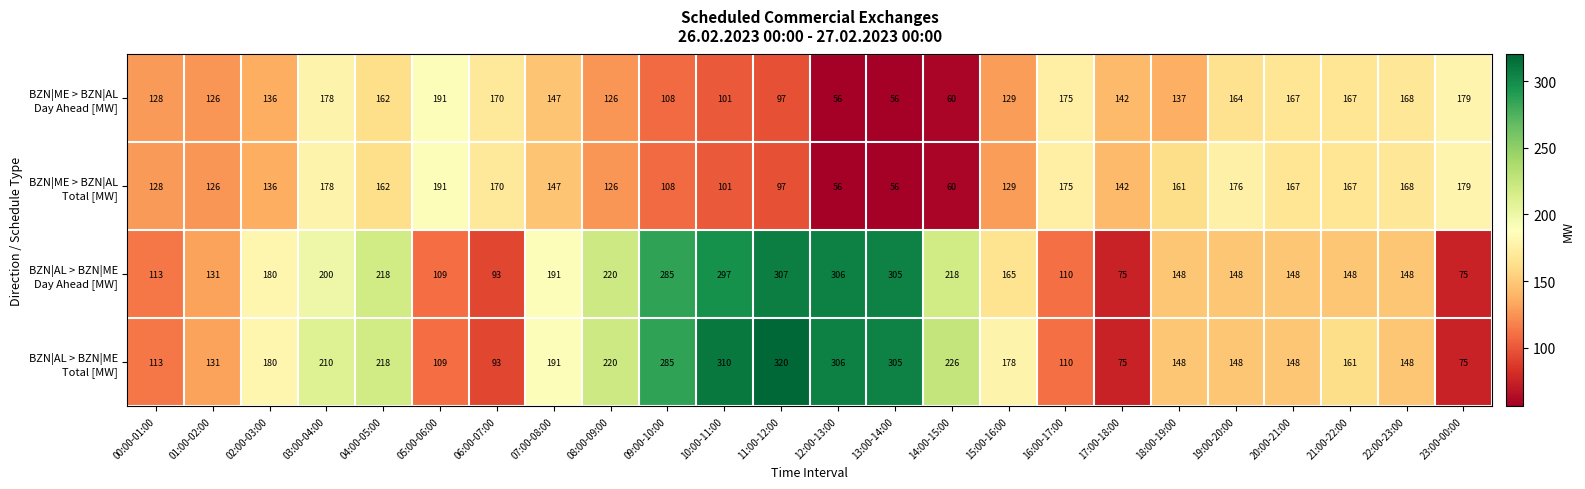

At how many categories does at least one series exceed 126?

24